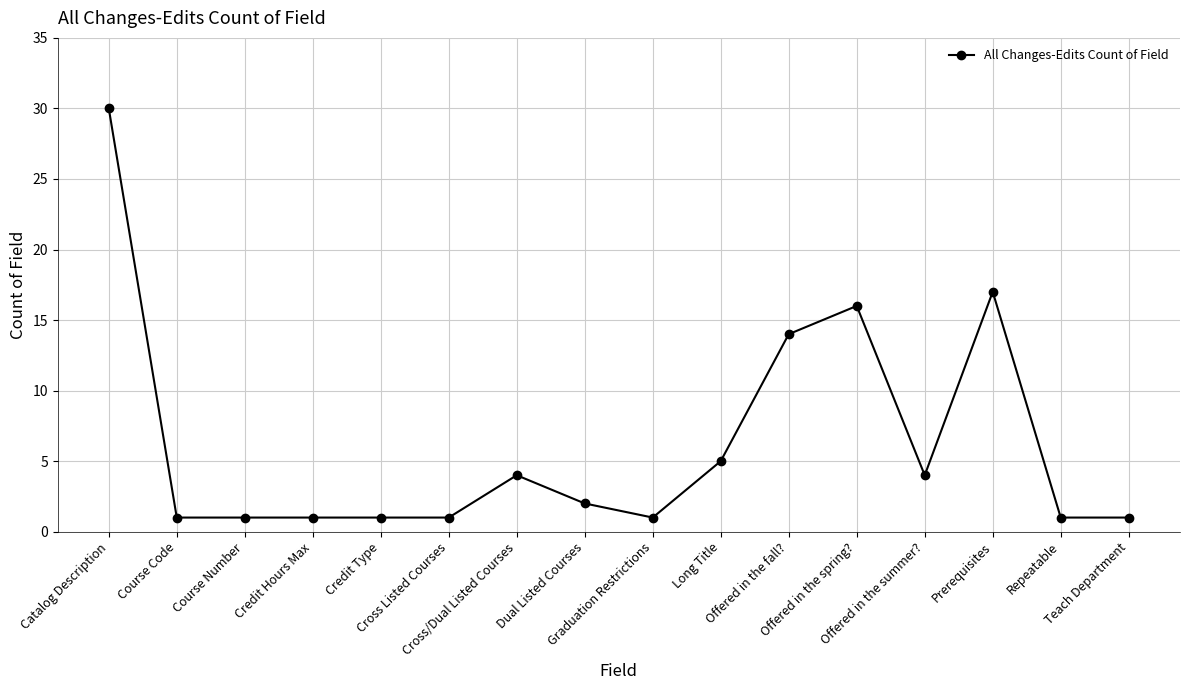

What is the ratio of the value at Offered in the spring? to the value at Long Title?

3.2